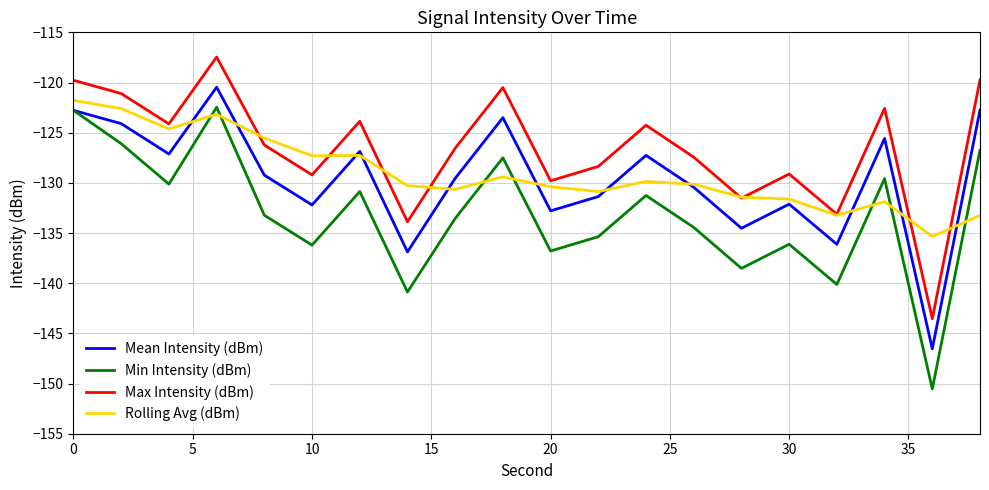

How many categories are shown in the chart?

20